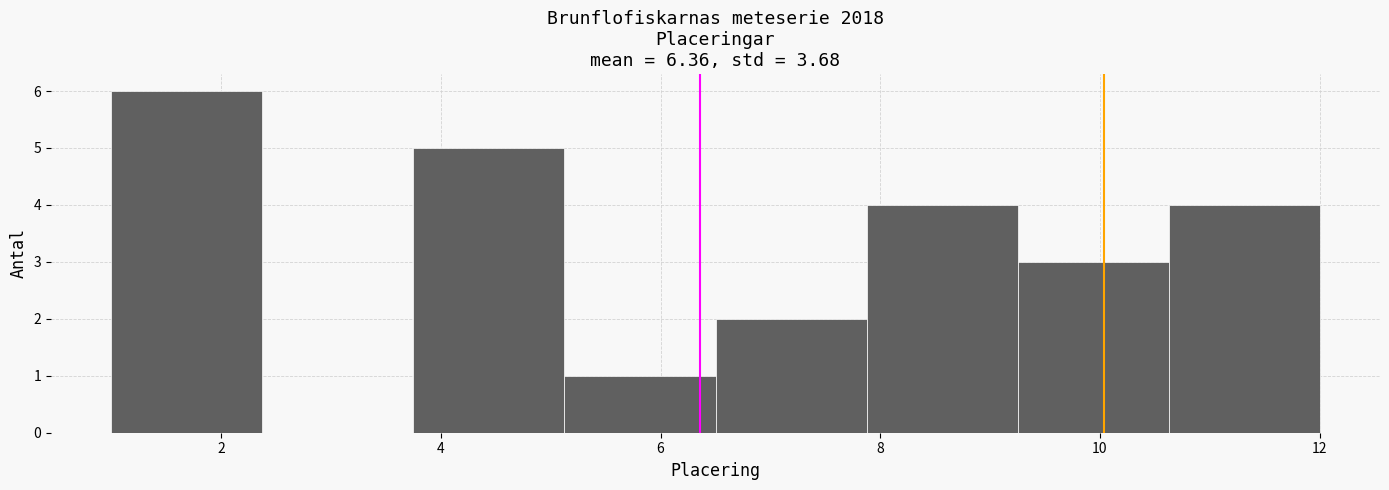

Which range on the x-axis has the tallest bar?

1.0 to 2.4